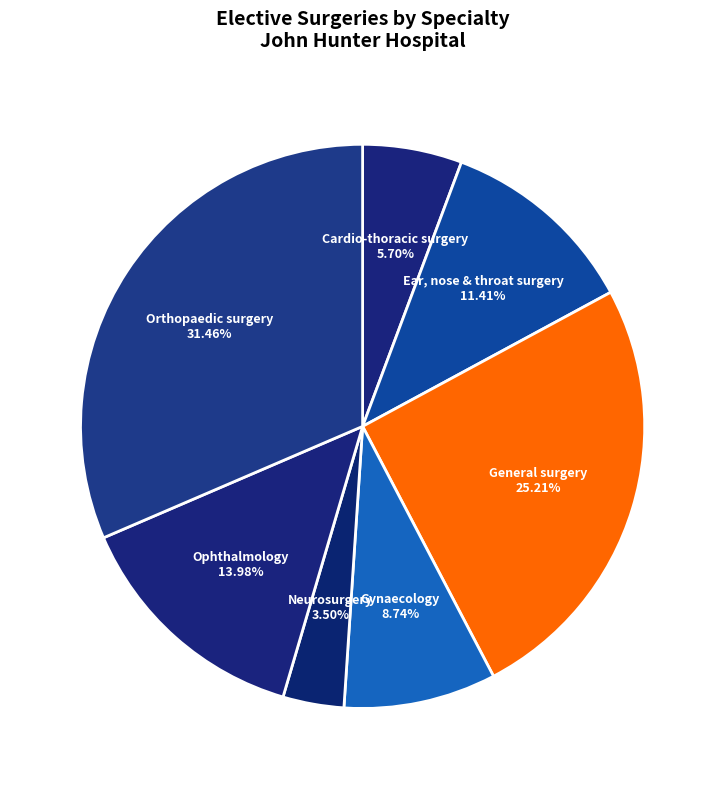

The Ophthalmology slice represents 14% of the pie. True or false?

True